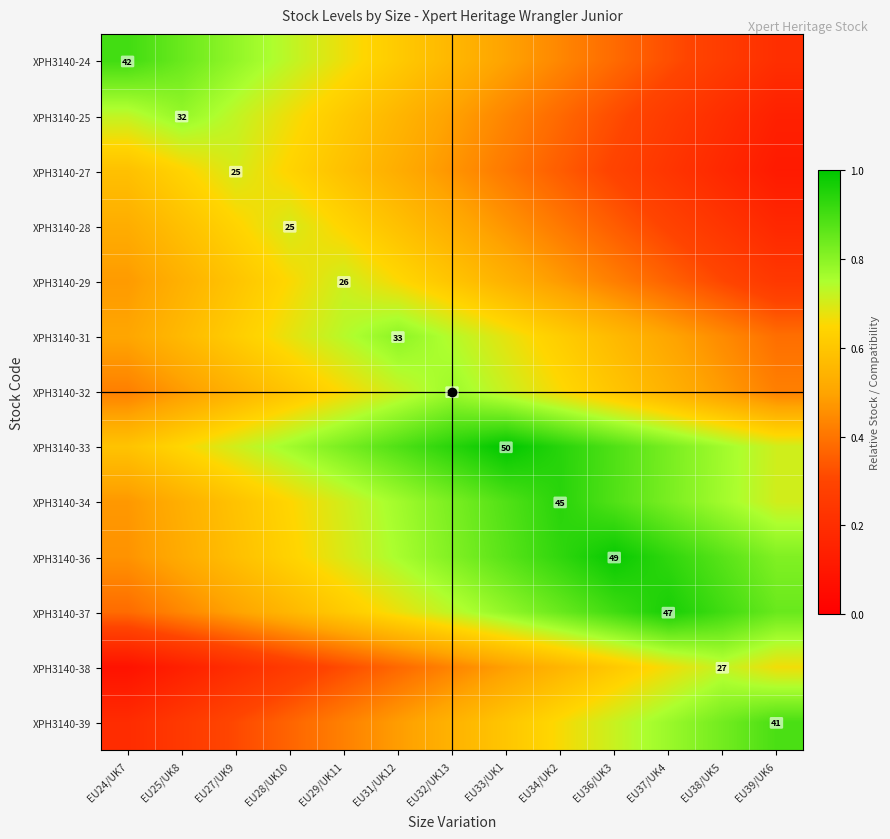

What is the highest value of the XPH3140-34 series?

0.9